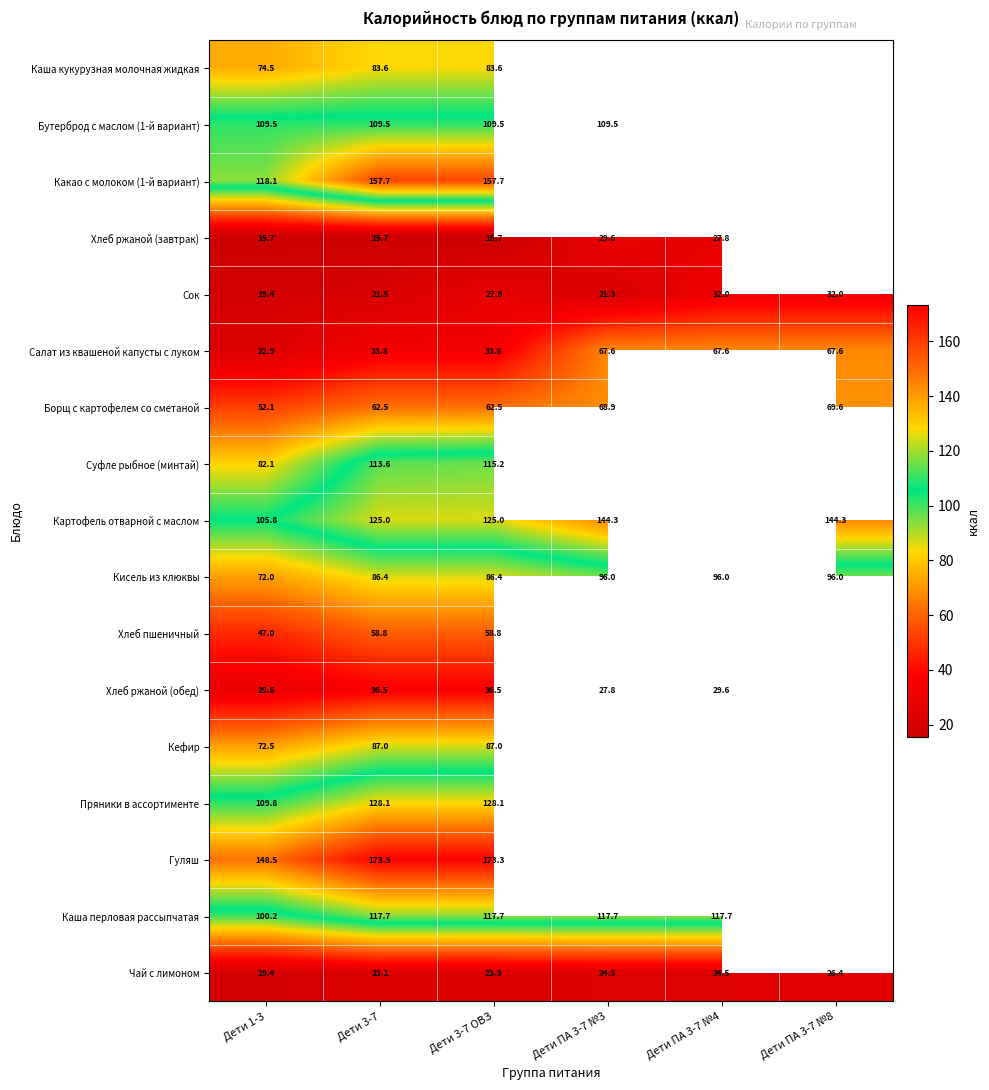

What is the difference between the second highest and second lowest values in the Кисель из клюквы series?

9.6